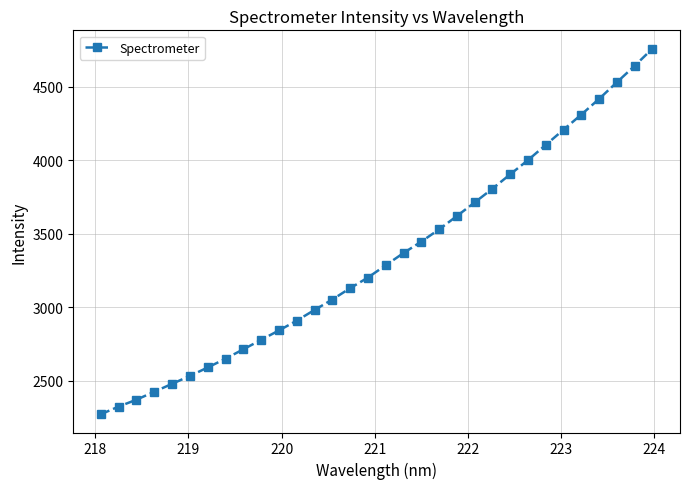

What is the value of the 25th point from the left?

4001.1